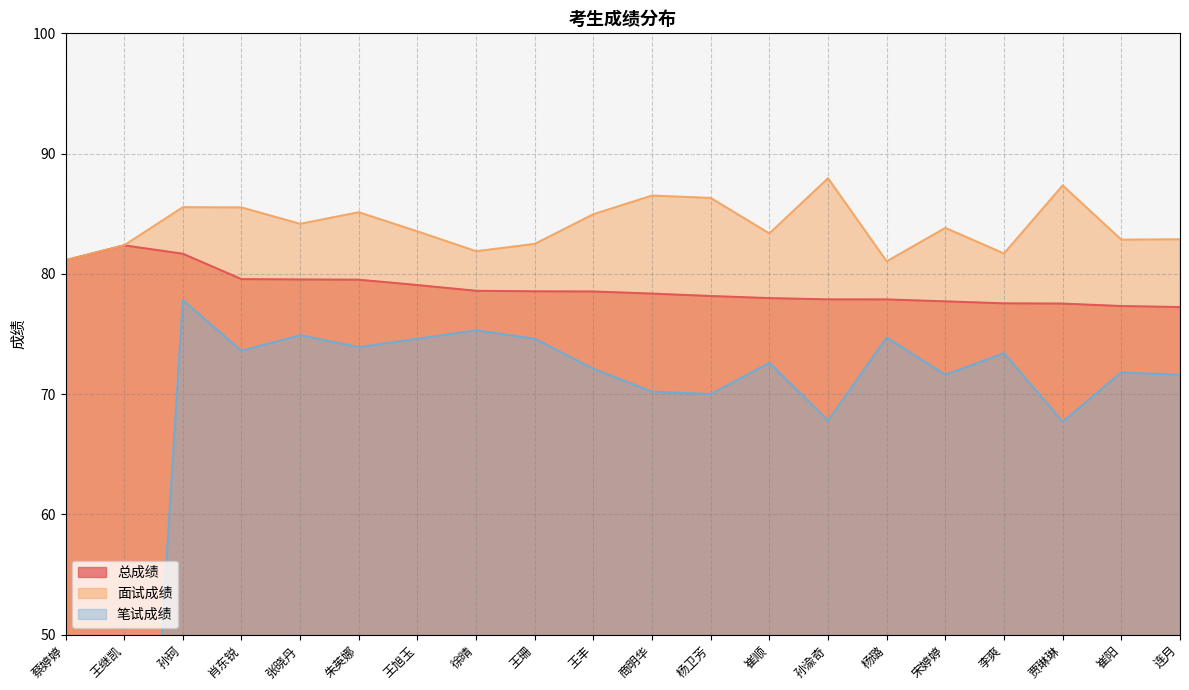

At which category is the sum across all series the highest?

孙珂